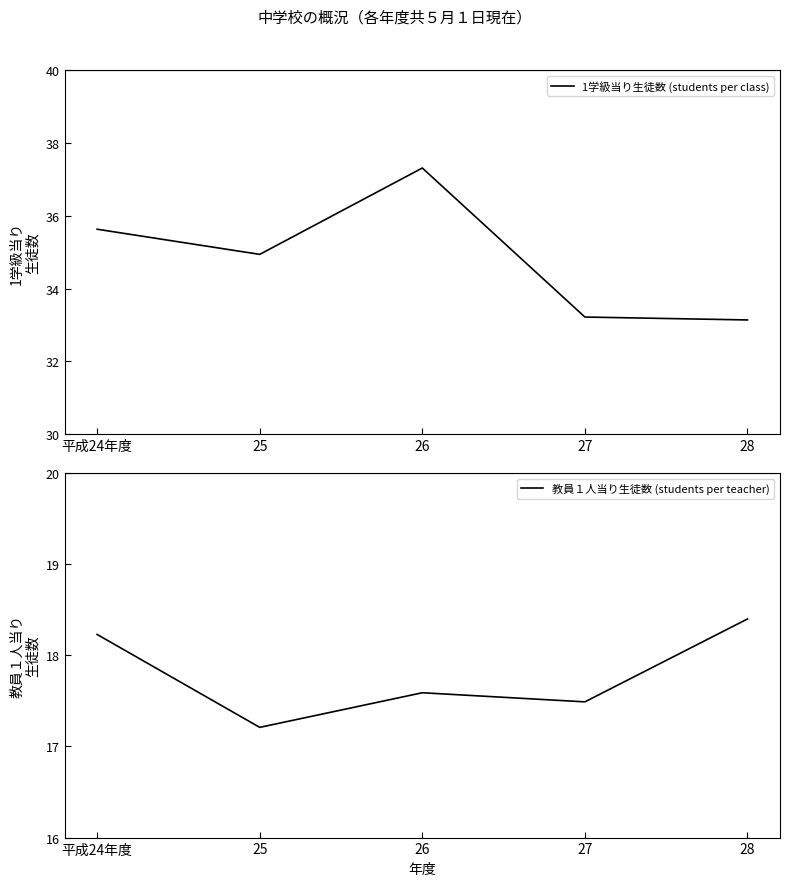

What is the average value of the 1学級当り生徒数 (students per class) series?

34.8